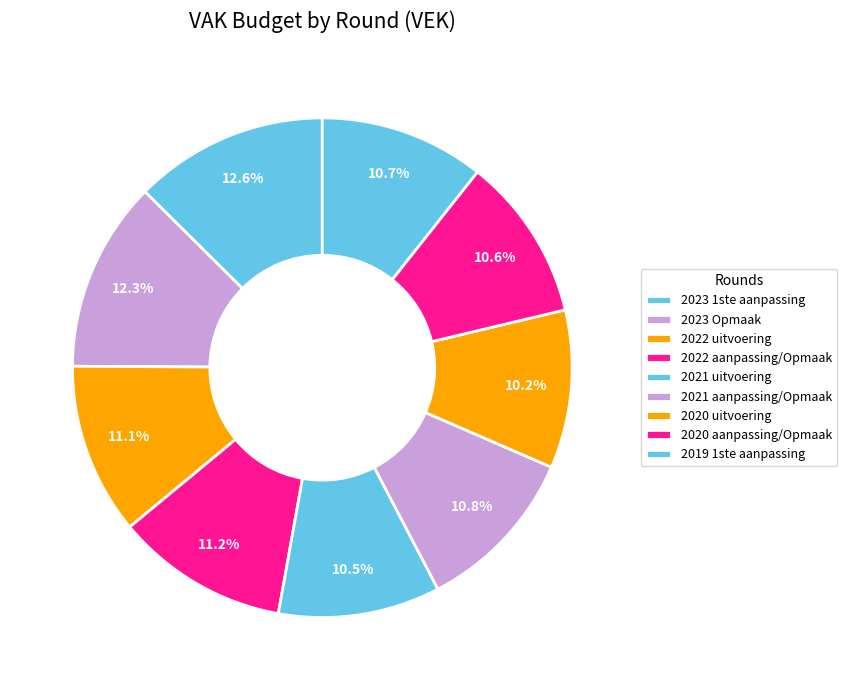

To the nearest percent, what percentage of the pie is 2023 1ste aanpassing?

13%